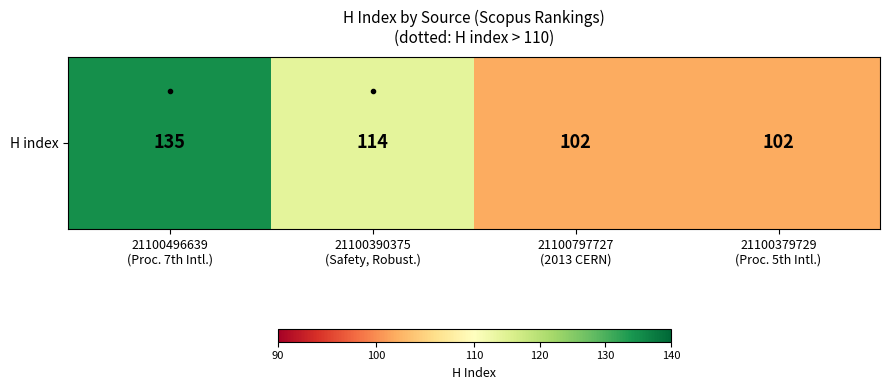

How many categories are shown in the chart?

4